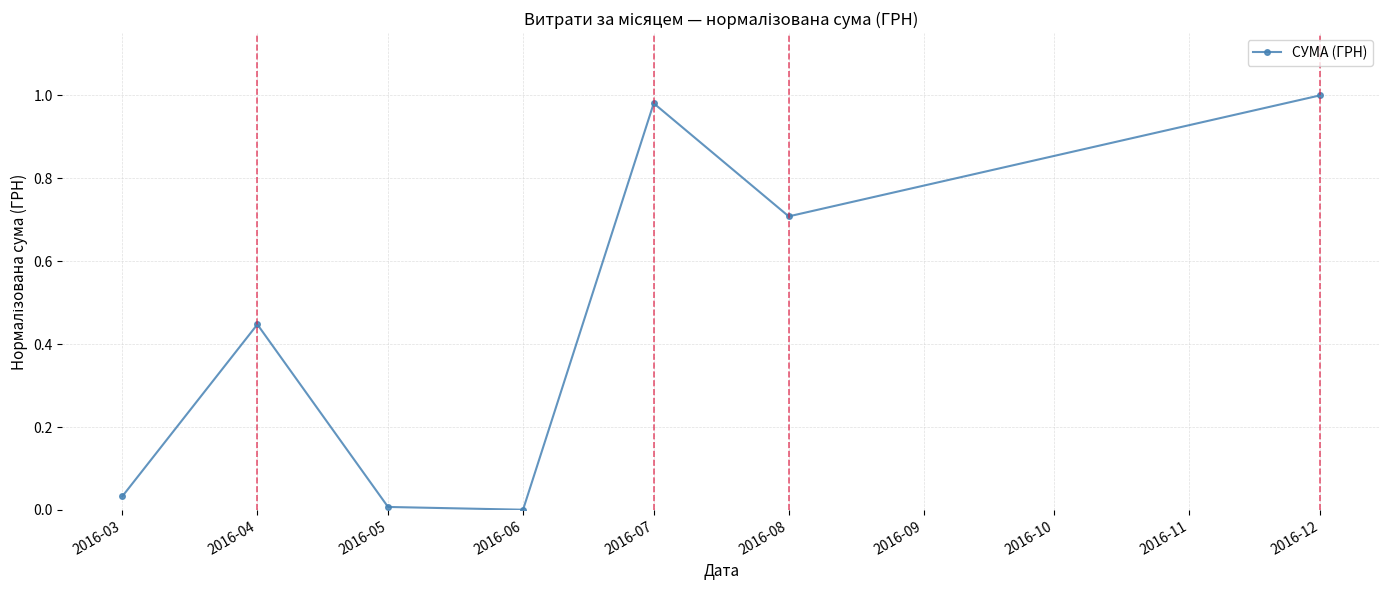

The value at 2016-07 is 1.0. True or false?

True